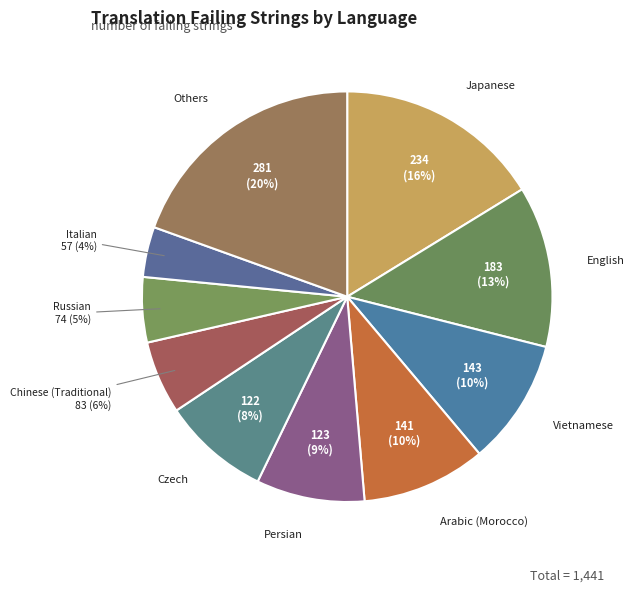

Is there any slice that represents more than half of the pie?

No